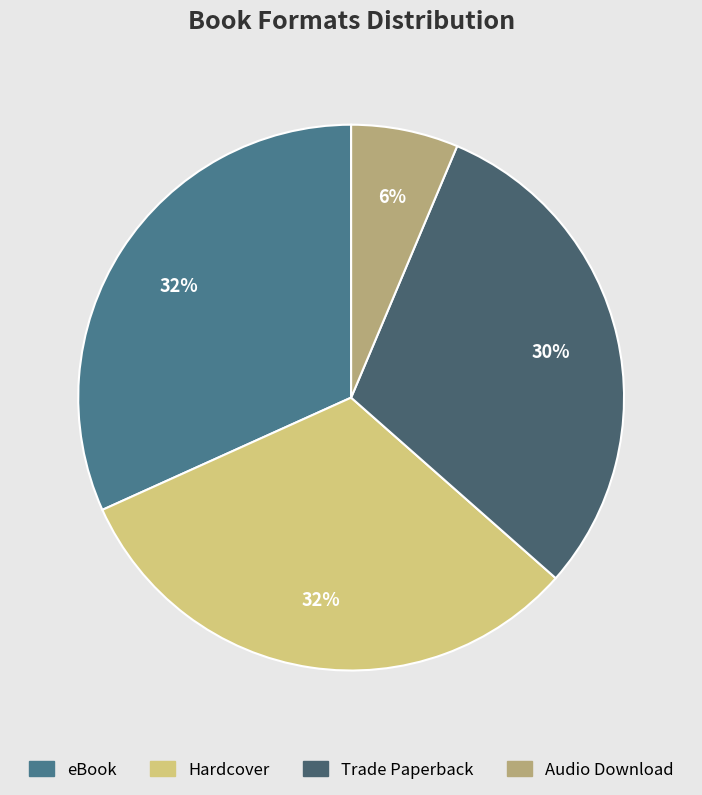

Approximately how many times larger is the value at Hardcover compared to eBook?

1.0